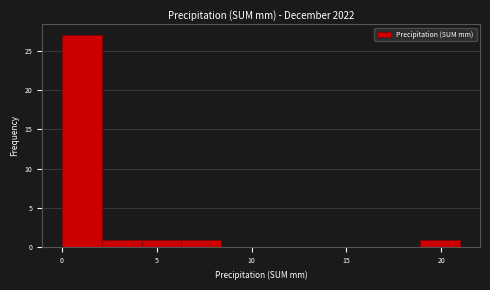

Reading left to right, transcribe this chart: for each bar, give the range it covers on the x-axis and its height. Neither the bar edges nor the heights are printed on the chart, so give them approximately, as read against the axes.

0.0 to 2.1: 27
2.1 to 4.2: 1
4.2 to 6.3: 1
6.3 to 8.4: 1
8.4 to 10.5: 0
10.5 to 12.6: 0
12.6 to 14.7: 0
14.7 to 16.8: 0
16.8 to 18.9: 0
18.9 to 21.0: 1